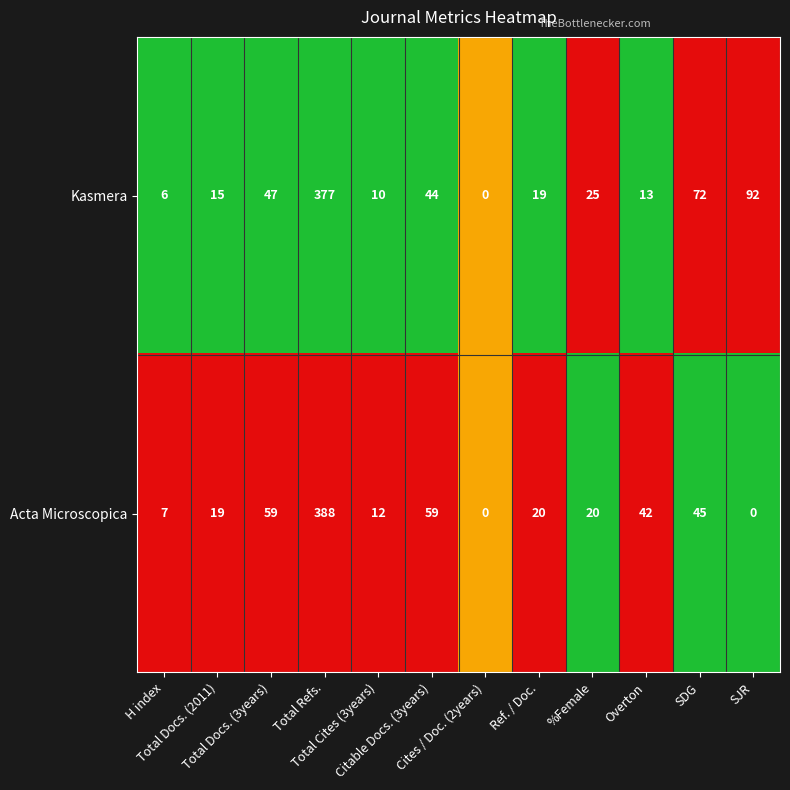

Which series has the largest range (max minus min)?

Acta Microscopica